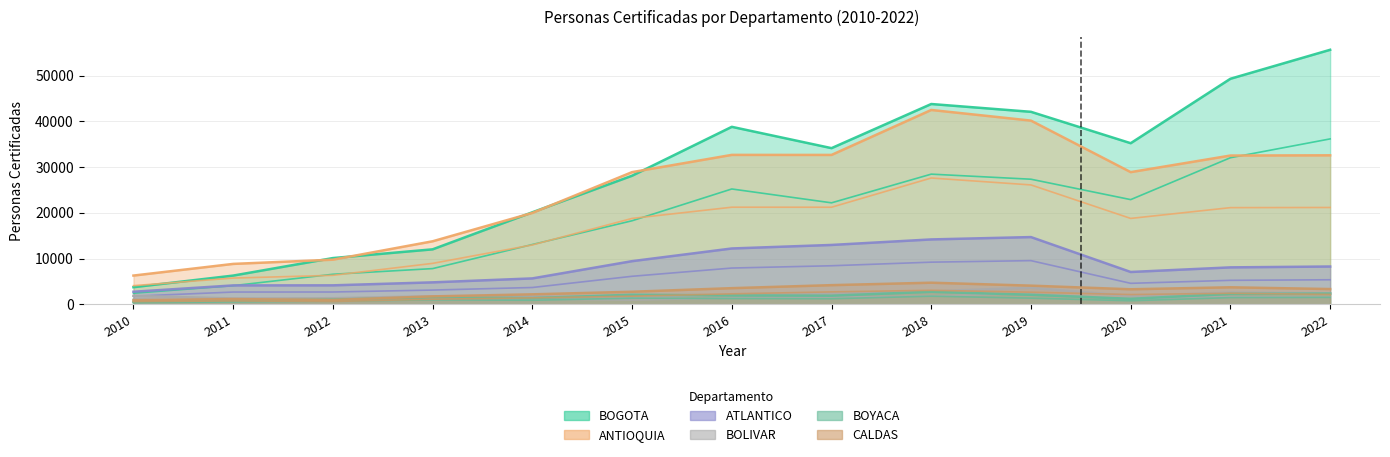

In ATLANTICO, how many points are higher than both neighbors (excluding endpoints)?

1